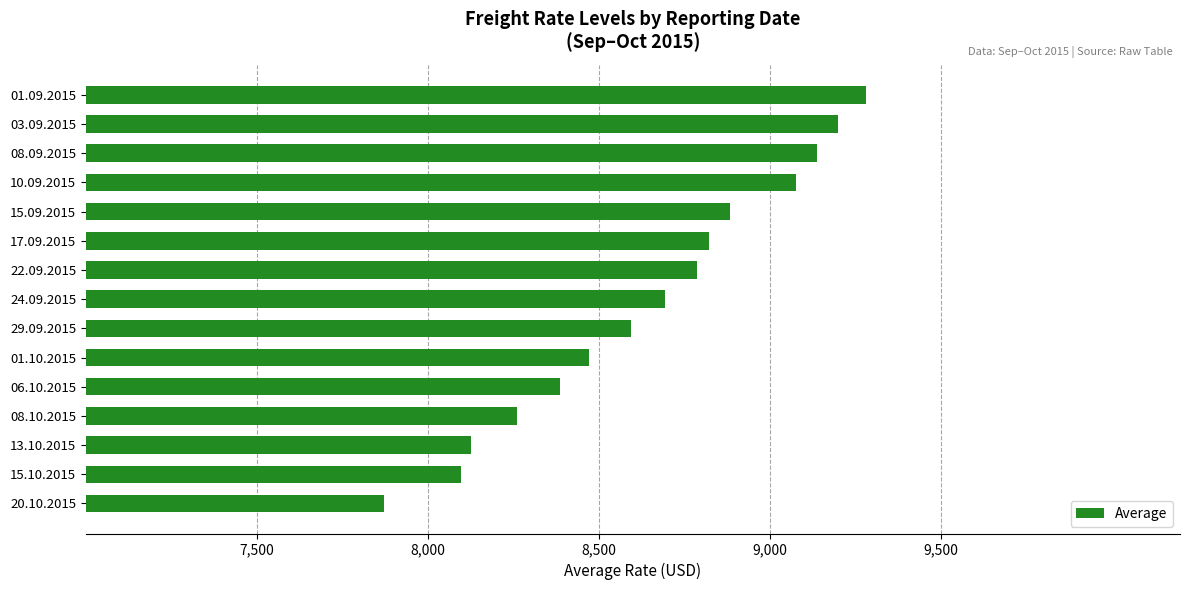

What is the difference between the maximum and second lowest values?

1184